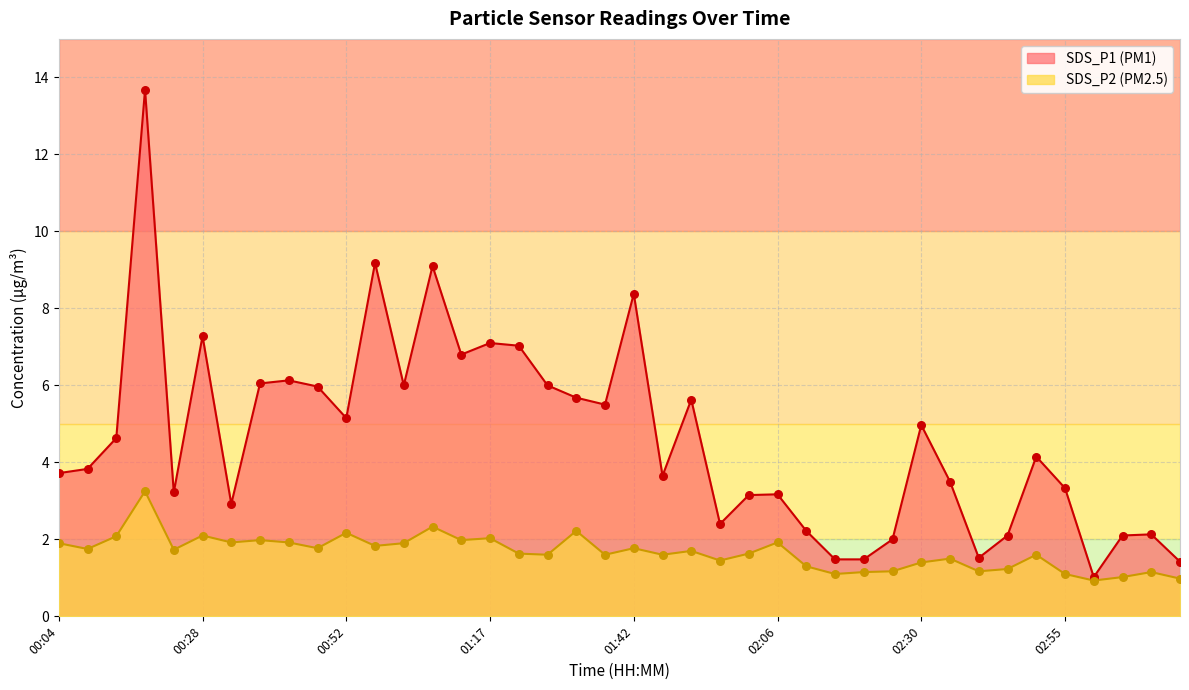

Is the value of SDS_P2 at 03:04 greater than the value of SDS_P1 at 01:32?

No